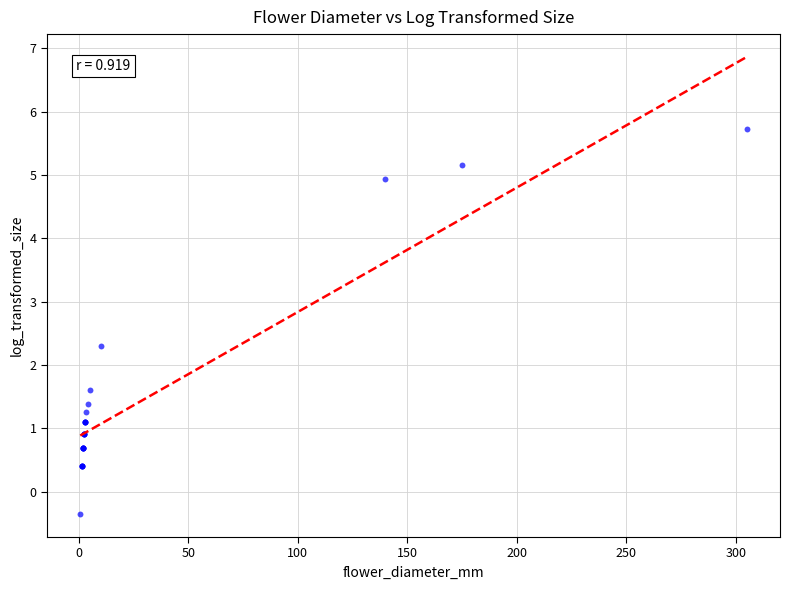

What Y value in the scatter plot is closest to 2?

2.3